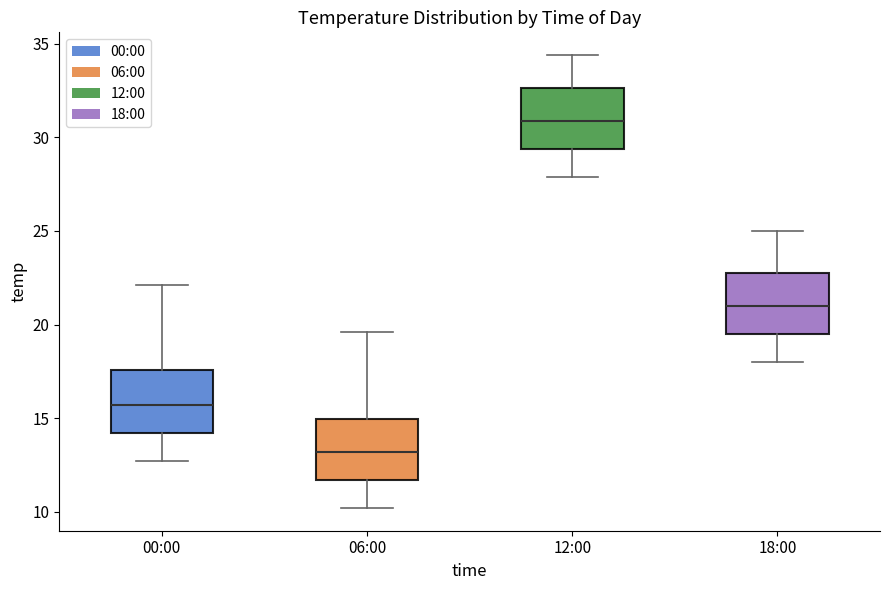

Reading left to right, transcribe this box plot: for each box, give where its median line is, the range the box spans, and where its two whiskers end, as read against the y-axis. The values are not printed on the chart, so give them approximately, as read against the axis.

00:00: median 15.5, box 14.0 to 17.5, whiskers 12.5 to 22.0
06:00: median 13.0, box 11.5 to 15.0, whiskers 10.0 to 19.5
12:00: median 31.0, box 29.5 to 32.5, whiskers 28.0 to 34.5
18:00: median 21.0, box 19.5 to 23.0, whiskers 18.0 to 25.0